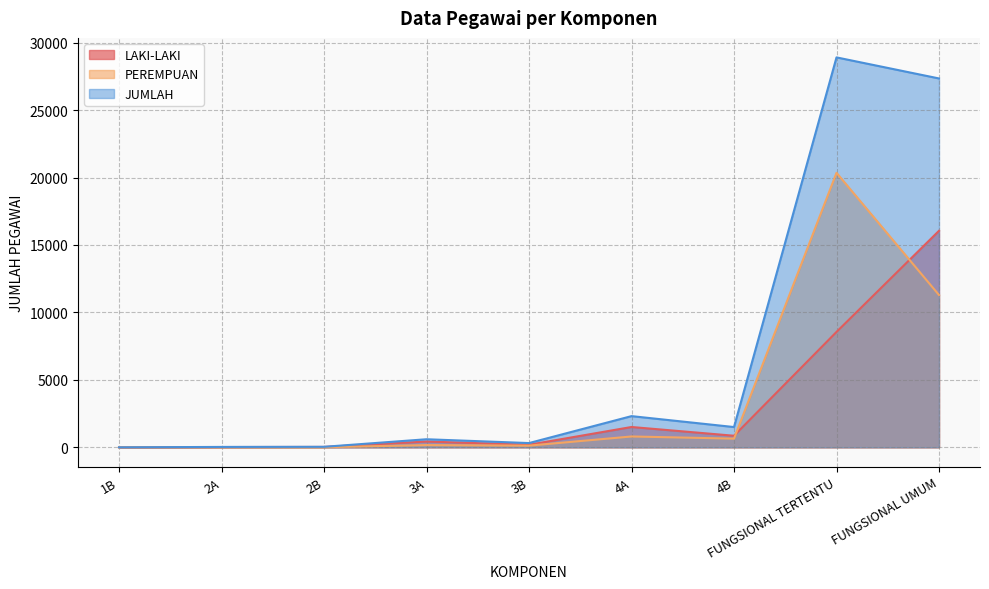

At how many categories does at least one series exceed 22040?

2